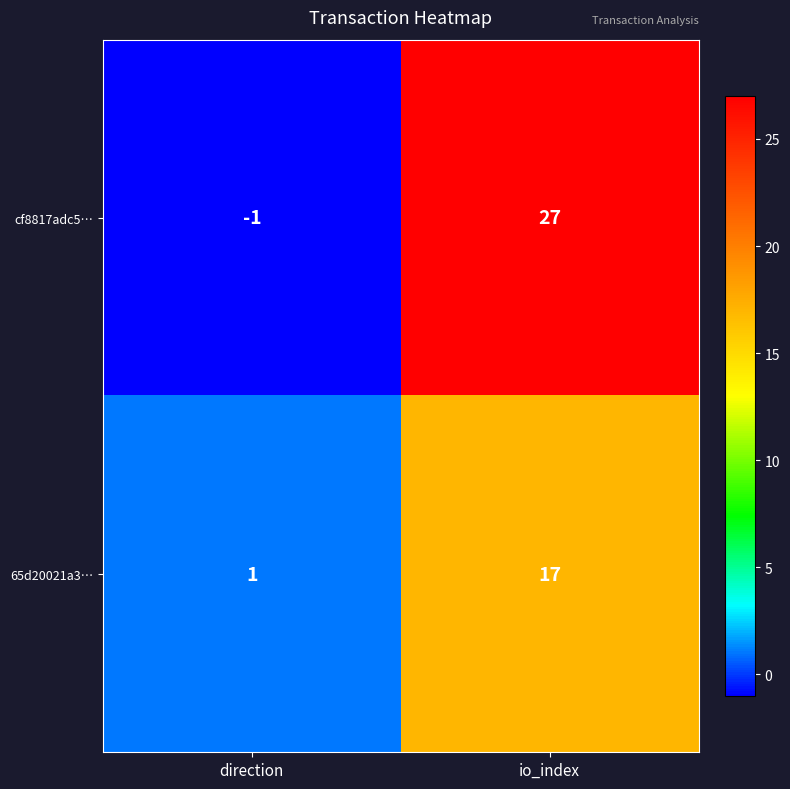

At how many categories does at least one series exceed 4?

1